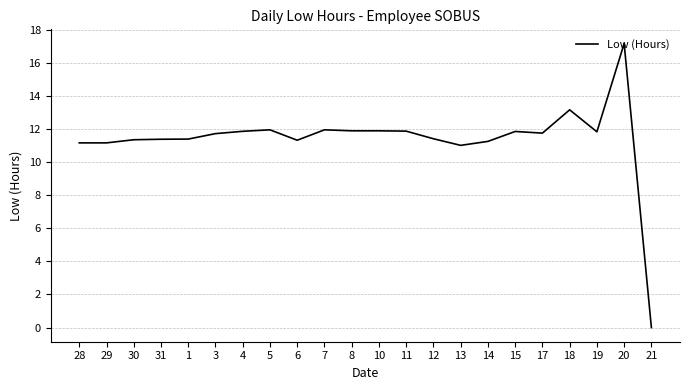

Does the chart display data point markers on the line(s)?

No